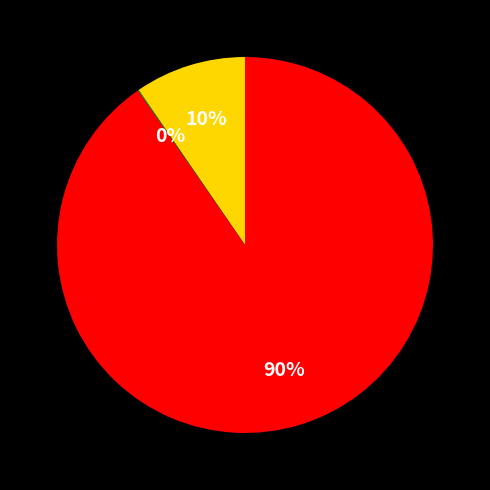

Does any single category account for the majority?

Yes